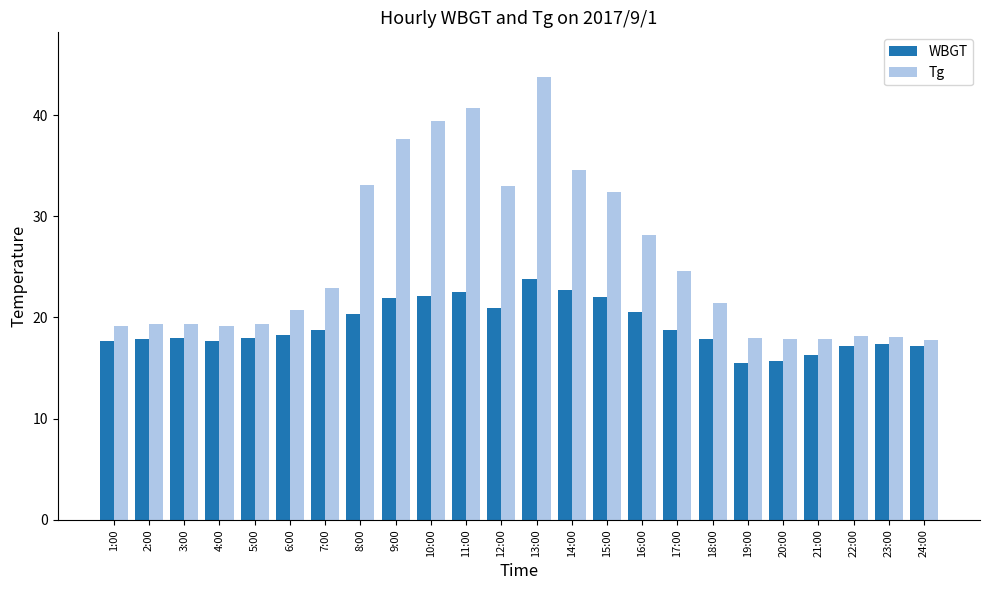

What is the greatest value displayed?

43.8